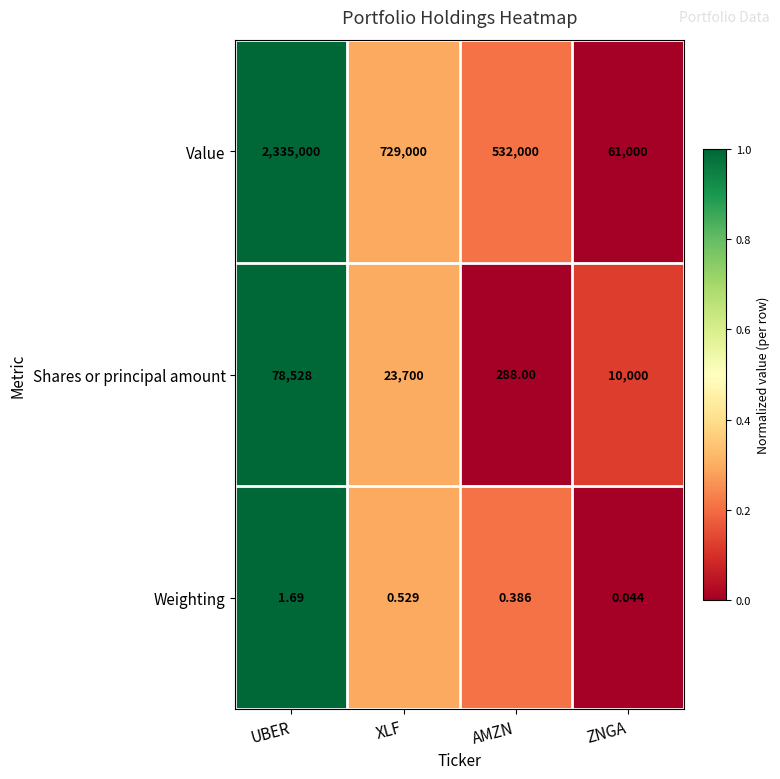

Is the value of Value at AMZN greater than the value of Shares or principal amount at UBER?

Yes